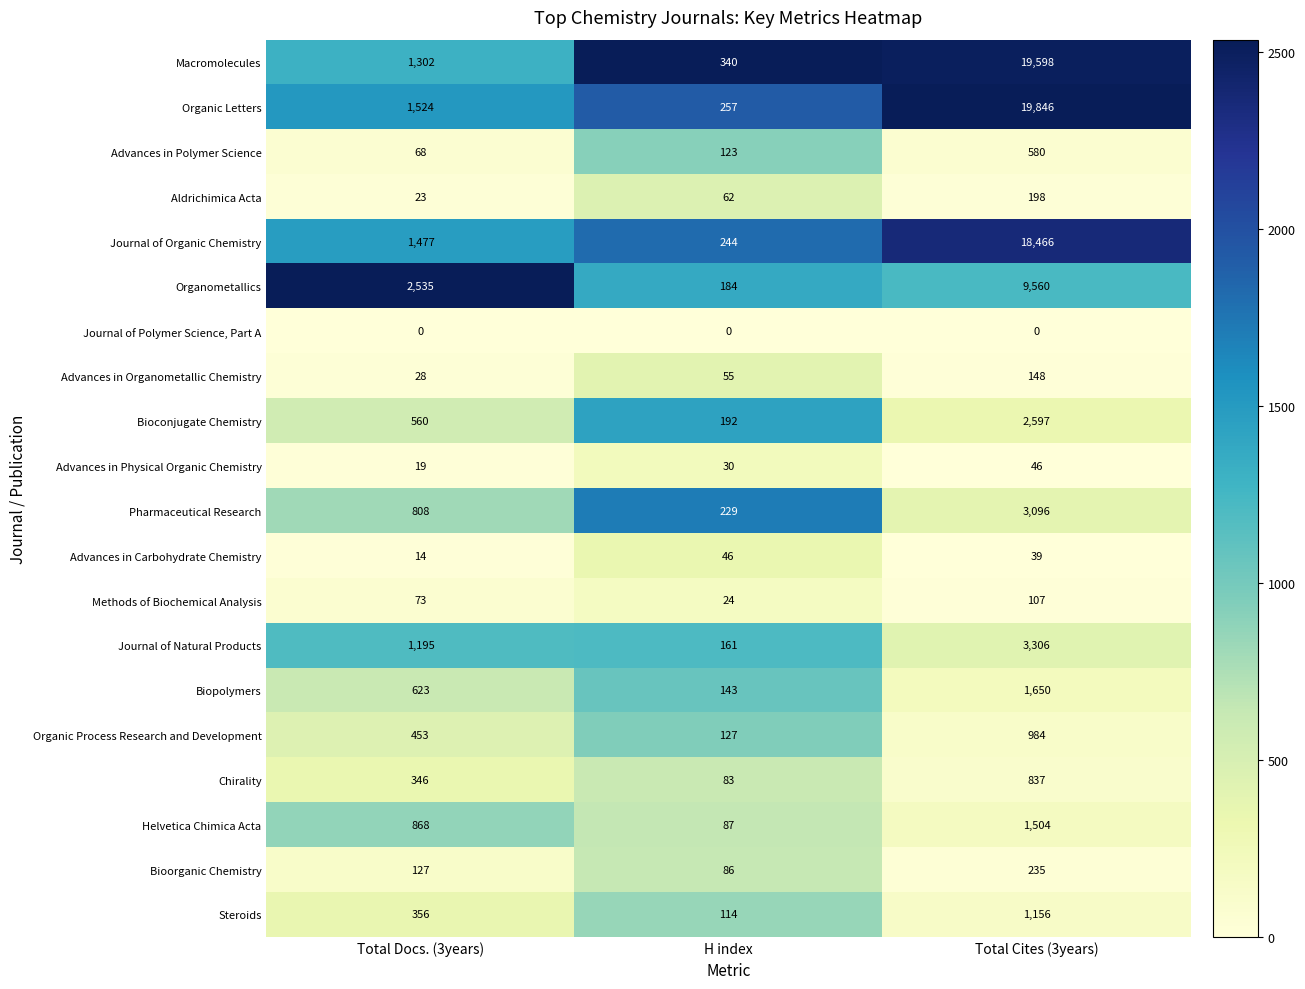

What is the difference between the highest and lowest values at H index?

340